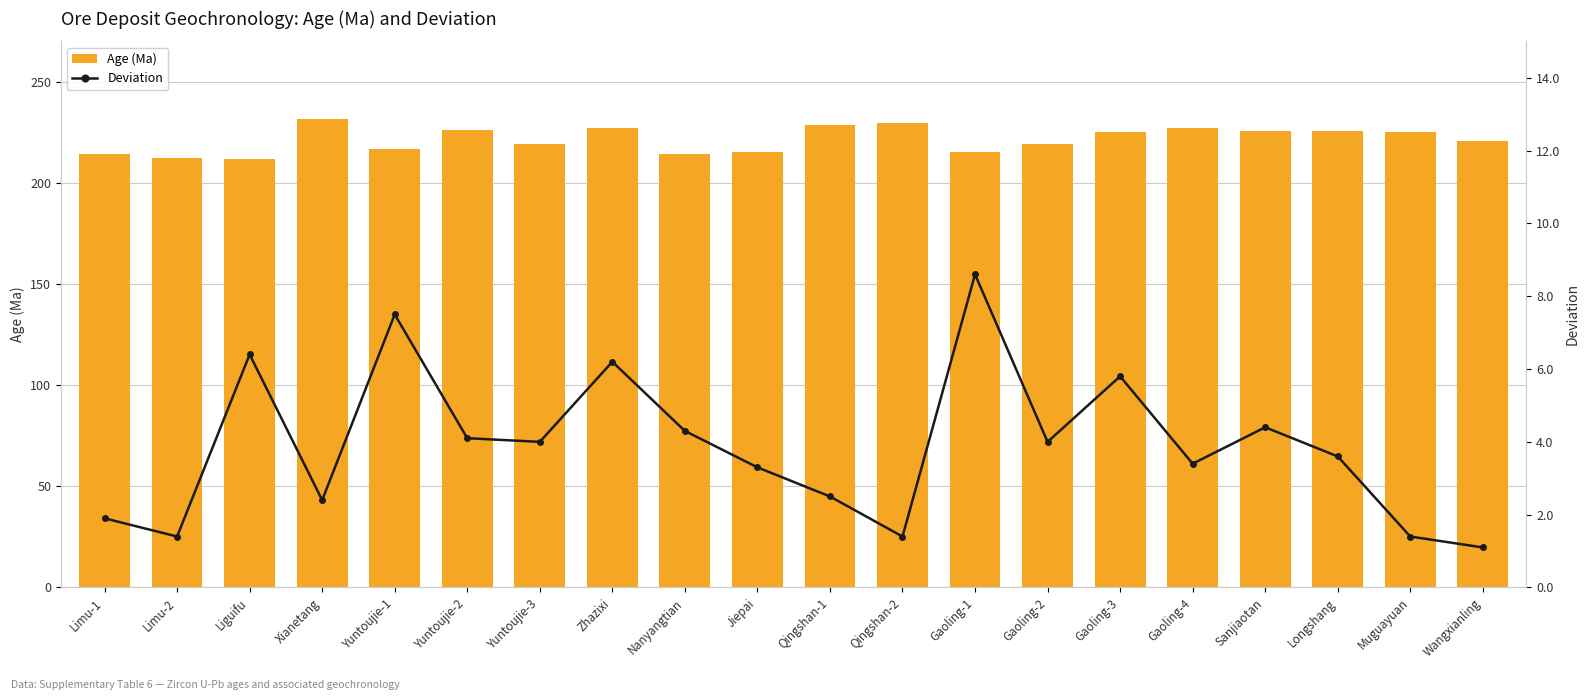

Where does the Age (Ma) series first go above 225?

Xianetang